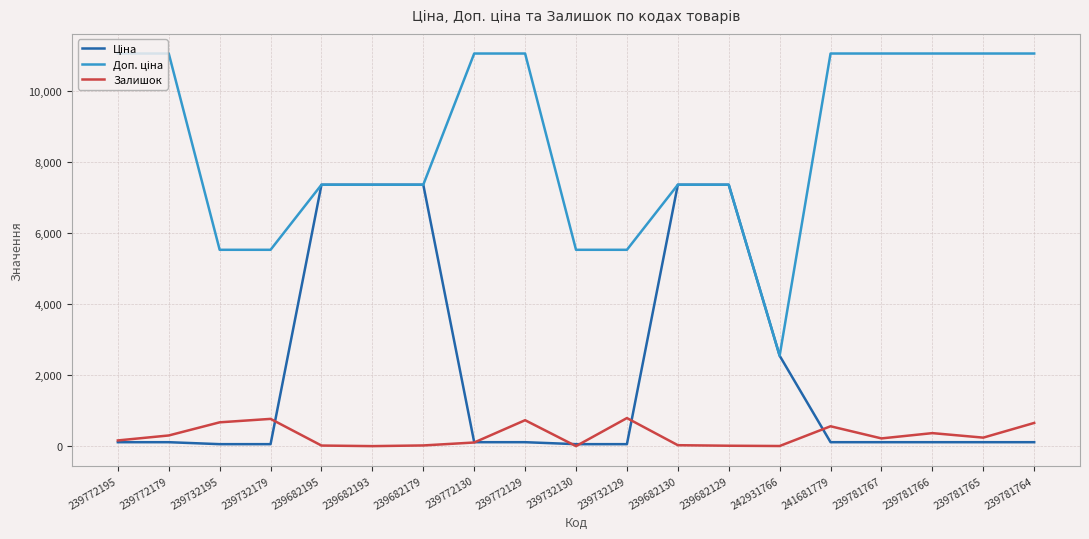

The value of Залишок at 239732179 is 1301.4. True or false?

False